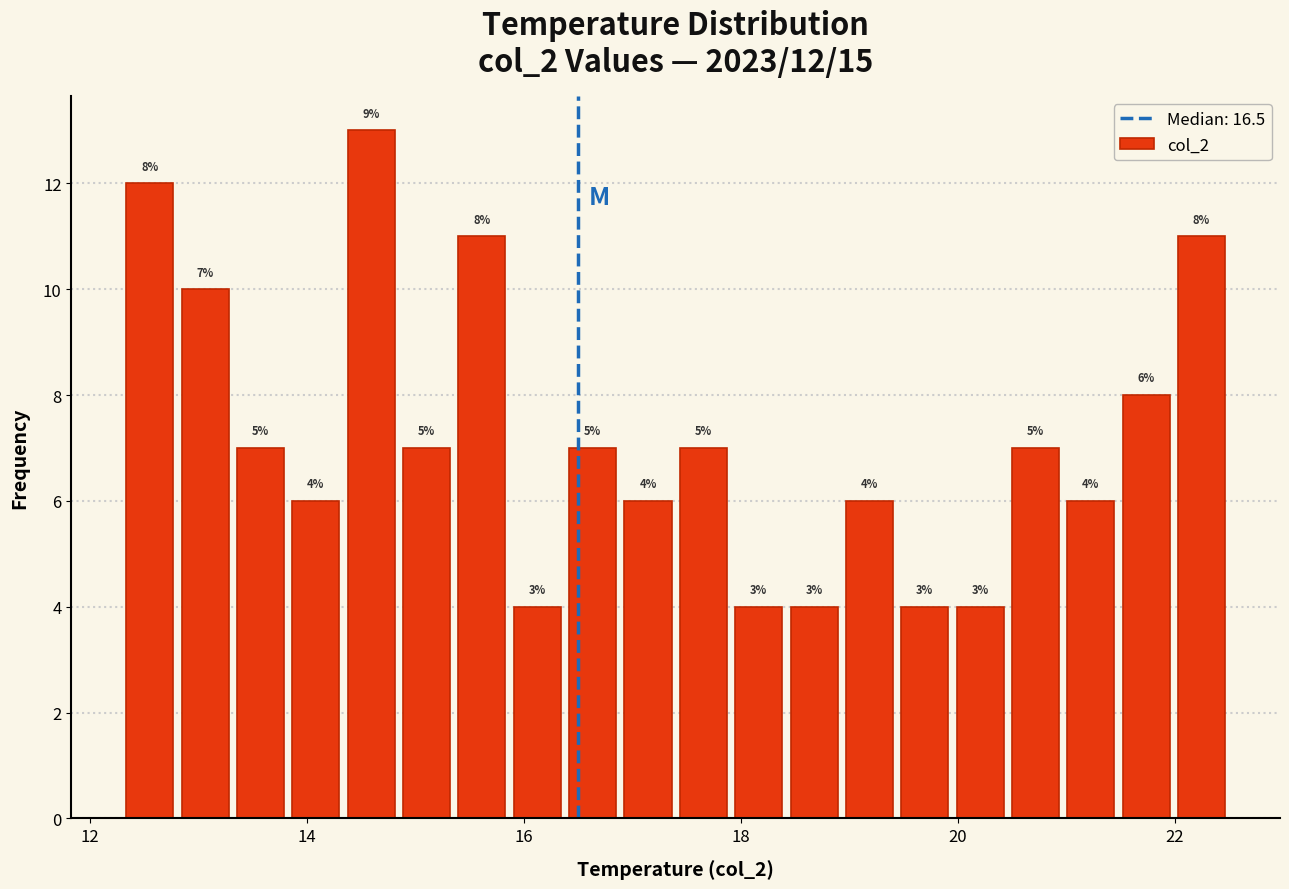

Read against the x-axis, roughly where is the centre of the tallest bar?

14.6